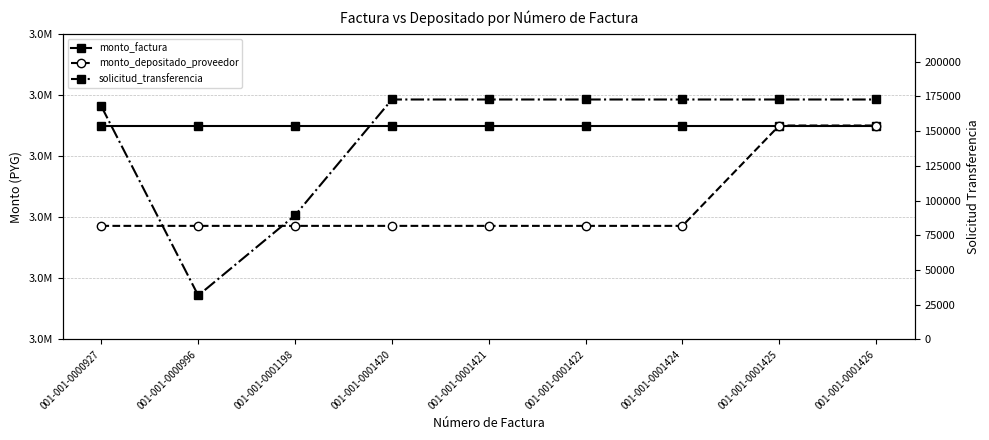

List the labels in order of solicitud_transferencia value, smallest first.

001-001-0000996, 001-001-0001198, 001-001-0000927, 001-001-0001420, 001-001-0001421, 001-001-0001422, 001-001-0001424, 001-001-0001425, 001-001-0001426